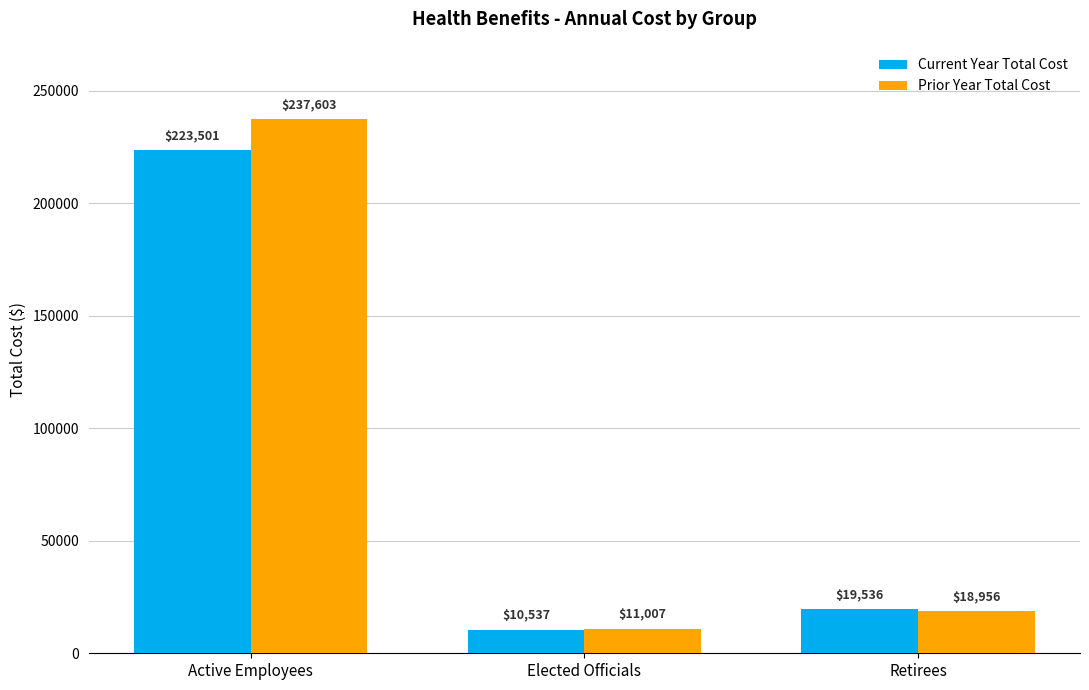

At how many categories does at least one series exceed 171706?

1